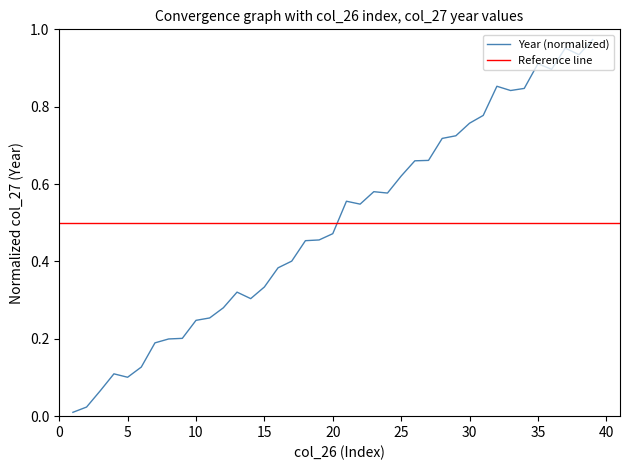

Is it true that the value at 11 is 0.1?

False